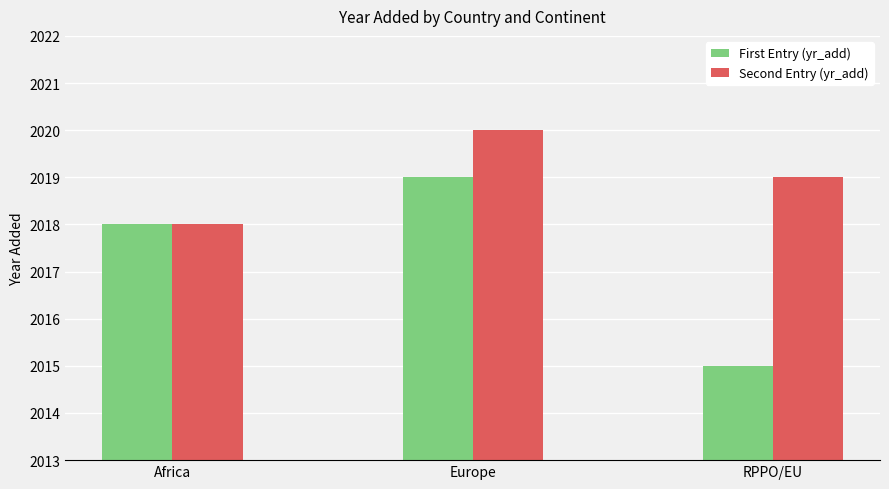

How many bars are there in each group?

2